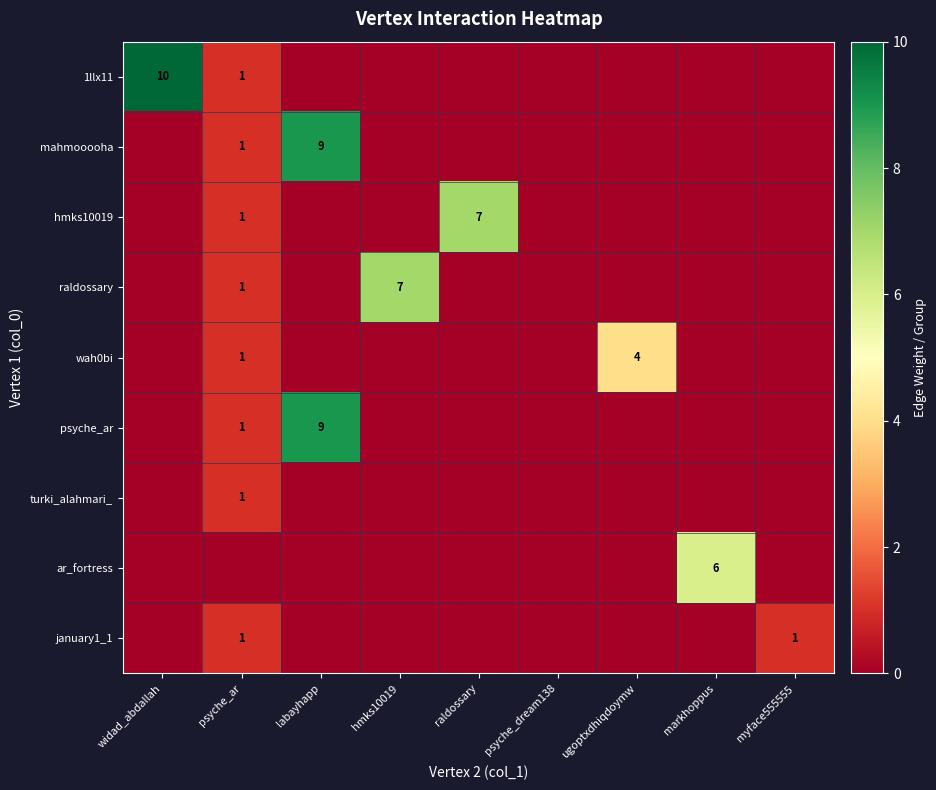

Is it true that turki_alahmari_ equals 1 at psyche_ar?

True